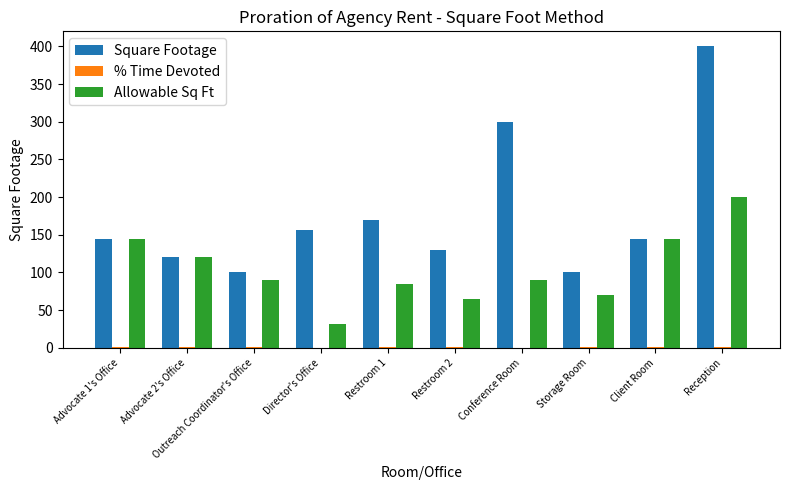

What is the sum of all Square Footage values?

1763.0